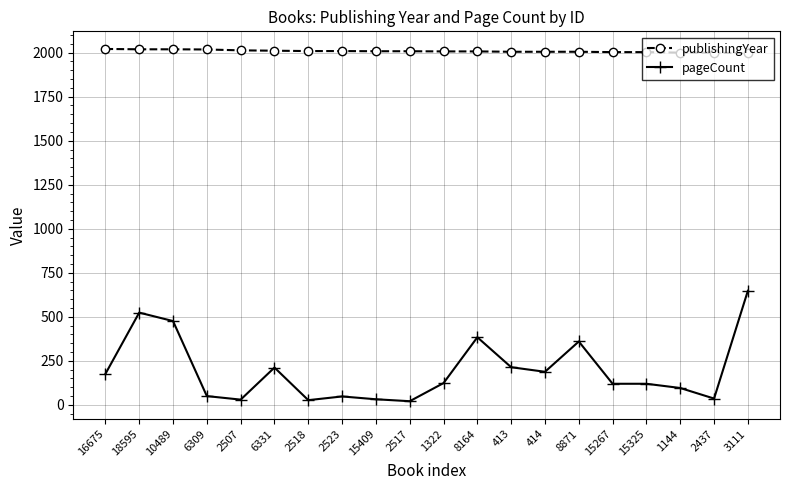

Count the number of data series in this chart.

2